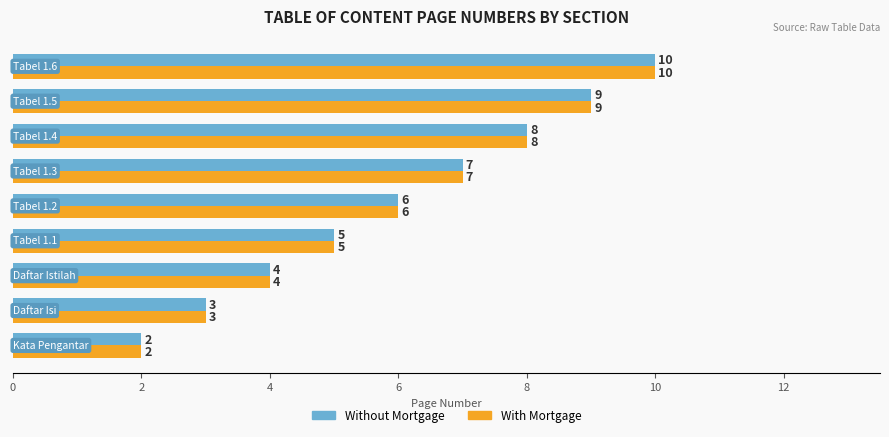

What is the highest value of the With Mortgage series?

10